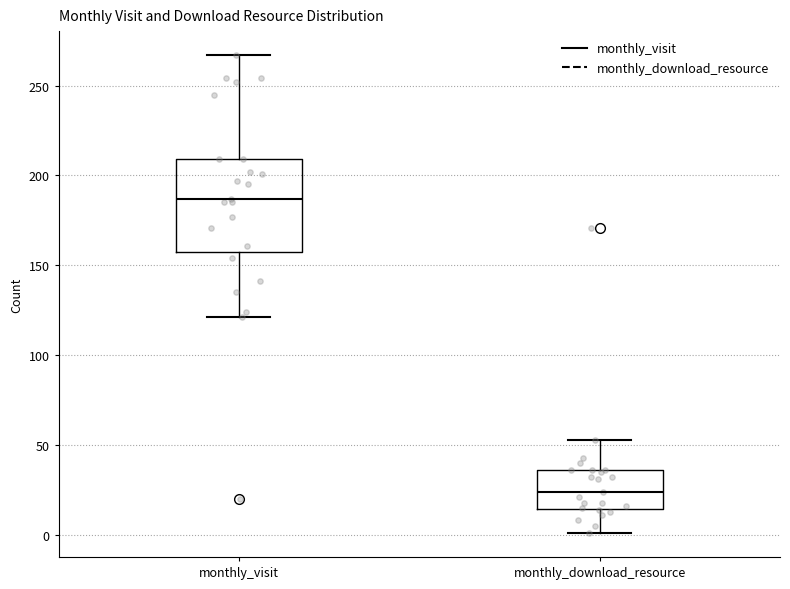

Which box is the tallest, from its lower edge to its upper edge?

monthly_visit